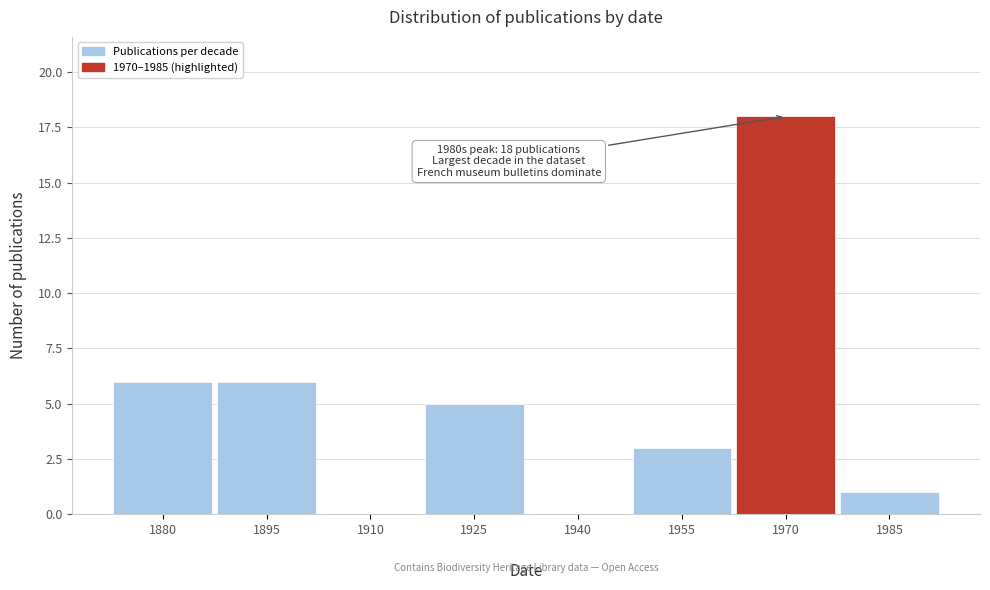

What is the sum of all values?

39